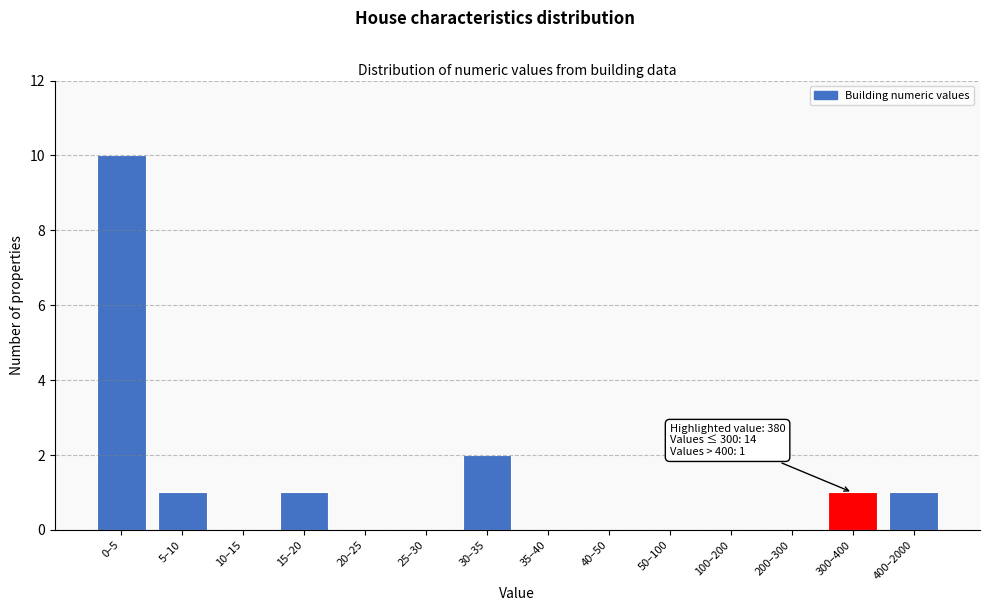

Reading left to right, transcribe all the data shown in this chart.

0–5=10	5–10=1	10–15=0	15–20=1	20–25=0	25–30=0	30–35=2	35–40=0	40–50=0	50–100=0	100–200=0	200–300=0	300–400=1	400–2000=1